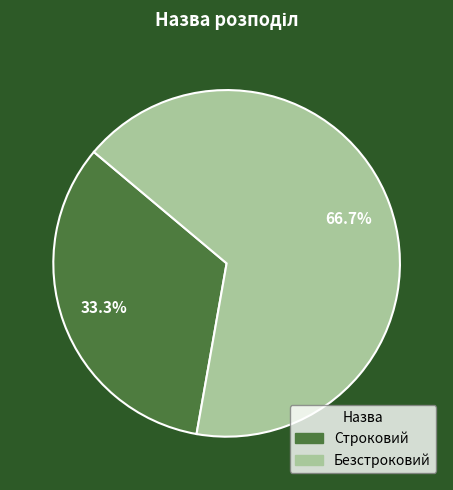

Is there a majority slice in this chart?

Yes